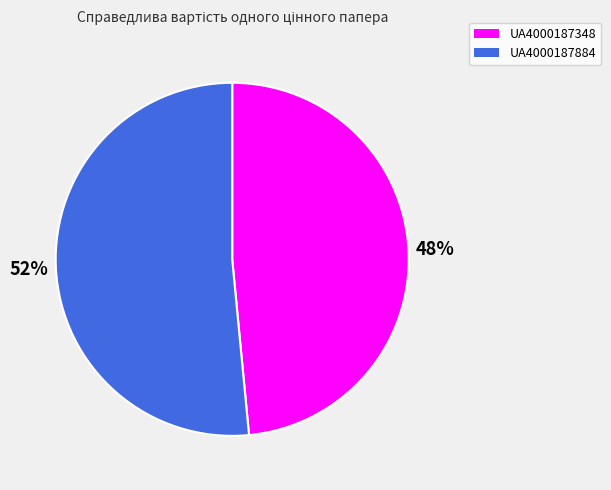

Is it true that UA4000187348 is 48% of the pie?

True